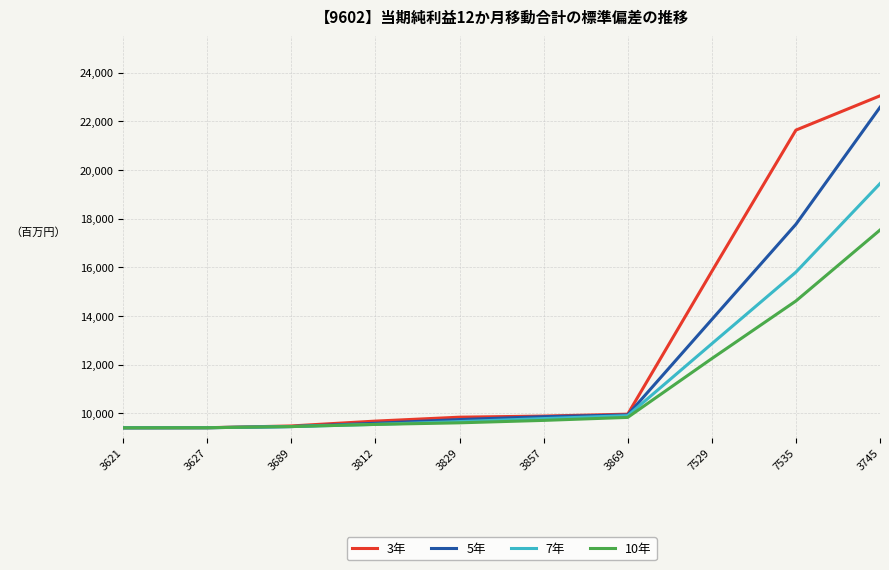

True or false: 5年 has a value of 9595.3 at 3812.

True